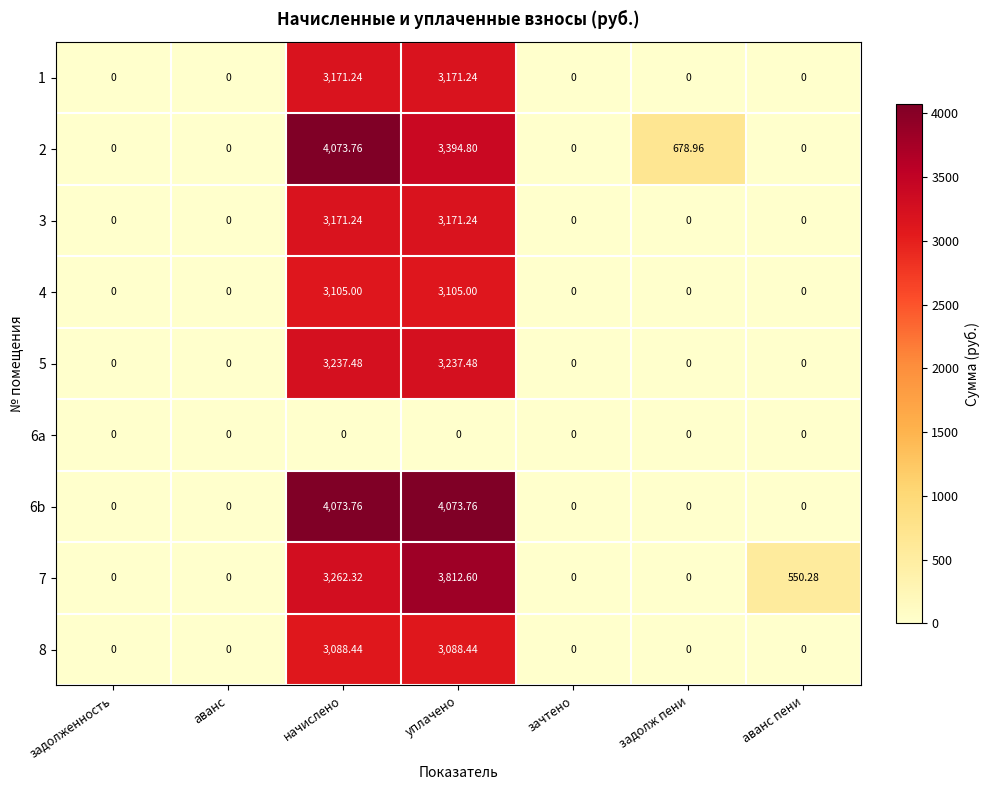

At which category is the sum across all series the highest?

начислено